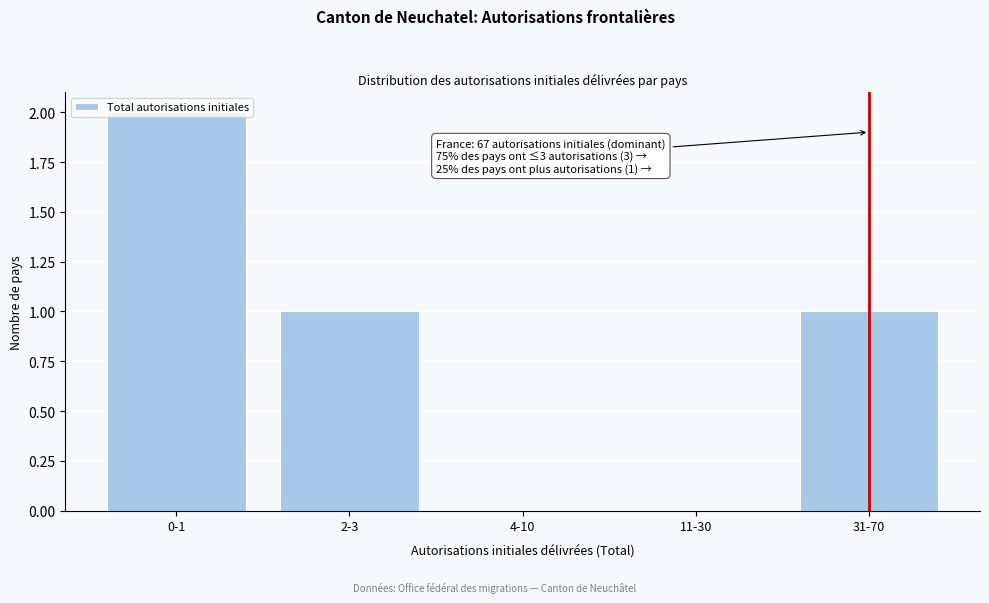

What is the sum of all values?

4